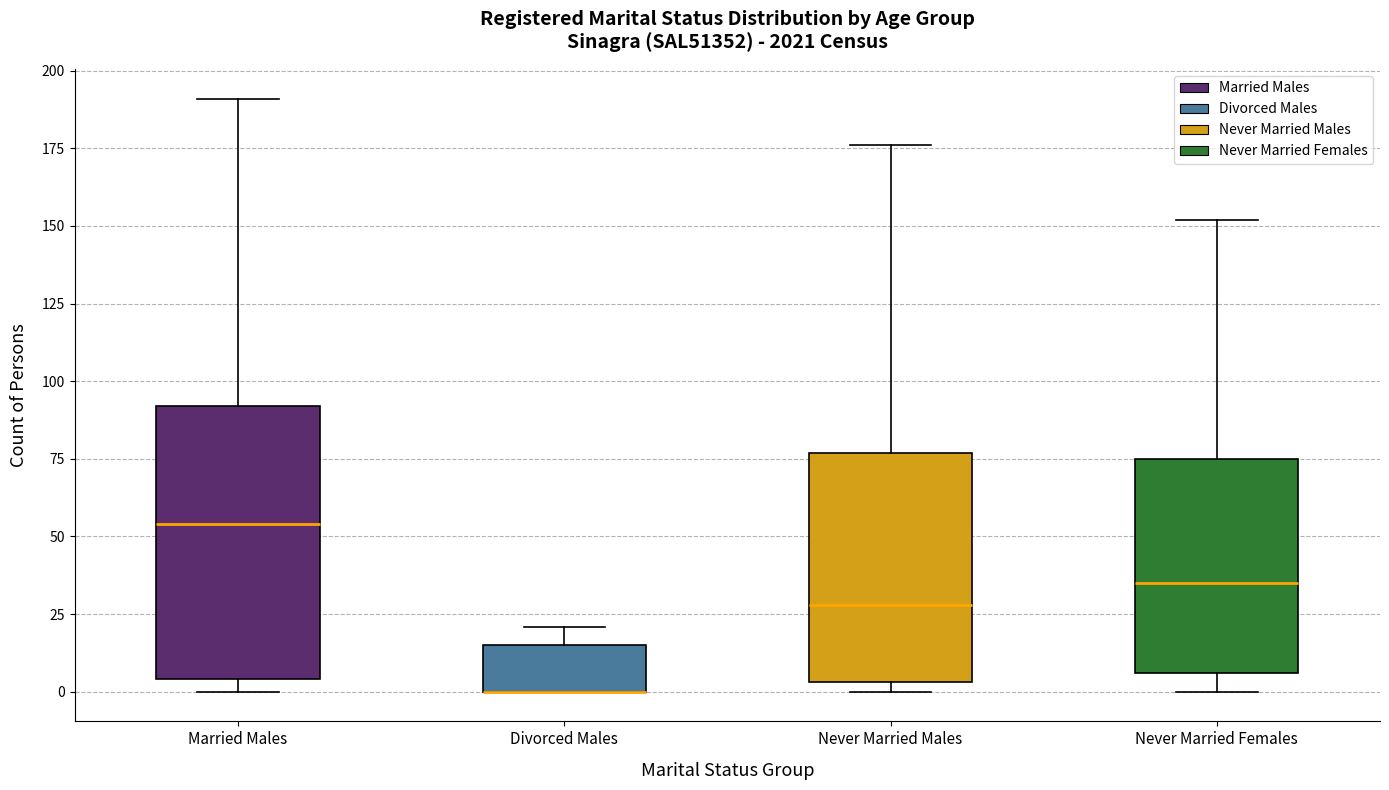

Where is the upper edge of the box for Never Married Females on the y-axis? The values are not printed on the chart, so give them approximately, as read against the axis.

75